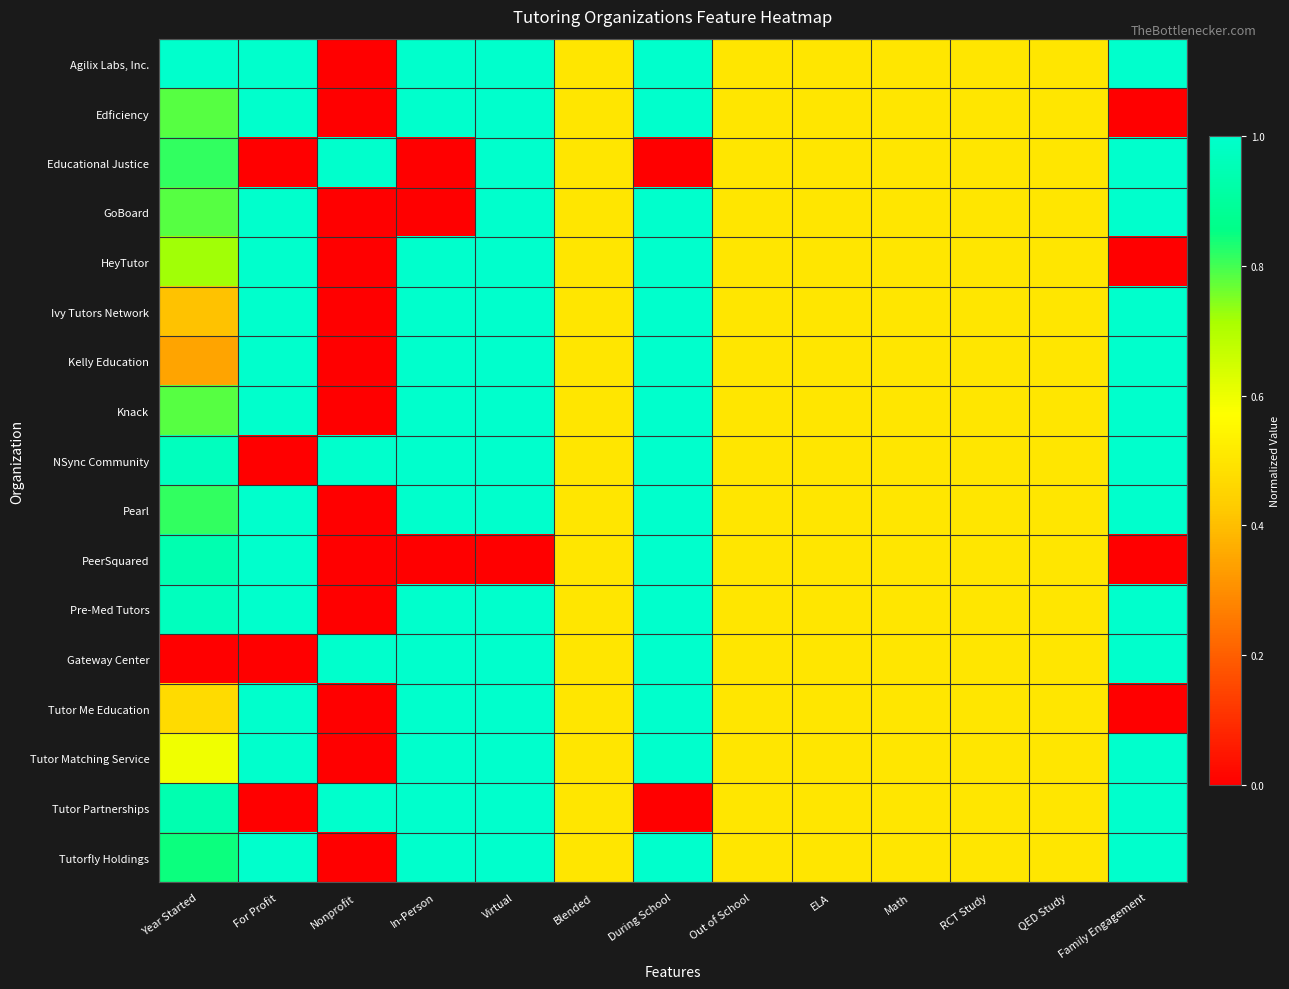

Reading left to right, list all the values displayed in this chart.

Agilix Labs, Inc.: Year Started=1.0	For Profit=1.0	Nonprofit=0.0	In-Person=1.0	Virtual=1.0	Blended=0.5	During School=1.0	Out of School=0.5	ELA=0.5	Math=0.5	RCT Study=0.5	QED Study=0.5	Family Engagement=1.0
Edficiency: Year Started=0.8	For Profit=1.0	Nonprofit=0.0	In-Person=1.0	Virtual=1.0	Blended=0.5	During School=1.0	Out of School=0.5	ELA=0.5	Math=0.5	RCT Study=0.5	QED Study=0.5	Family Engagement=0.0
Educational Justice: Year Started=0.8	For Profit=0.0	Nonprofit=1.0	In-Person=0.0	Virtual=1.0	Blended=0.5	During School=0.0	Out of School=0.5	ELA=0.5	Math=0.5	RCT Study=0.5	QED Study=0.5	Family Engagement=1.0
GoBoard: Year Started=0.8	For Profit=1.0	Nonprofit=0.0	In-Person=0.0	Virtual=1.0	Blended=0.5	During School=1.0	Out of School=0.5	ELA=0.5	Math=0.5	RCT Study=0.5	QED Study=0.5	Family Engagement=1.0
HeyTutor: Year Started=0.7	For Profit=1.0	Nonprofit=0.0	In-Person=1.0	Virtual=1.0	Blended=0.5	During School=1.0	Out of School=0.5	ELA=0.5	Math=0.5	RCT Study=0.5	QED Study=0.5	Family Engagement=0.0
Ivy Tutors Network: Year Started=0.4	For Profit=1.0	Nonprofit=0.0	In-Person=1.0	Virtual=1.0	Blended=0.5	During School=1.0	Out of School=0.5	ELA=0.5	Math=0.5	RCT Study=0.5	QED Study=0.5	Family Engagement=1.0
Kelly Education: Year Started=0.3	For Profit=1.0	Nonprofit=0.0	In-Person=1.0	Virtual=1.0	Blended=0.5	During School=1.0	Out of School=0.5	ELA=0.5	Math=0.5	RCT Study=0.5	QED Study=0.5	Family Engagement=1.0
Knack: Year Started=0.8	For Profit=1.0	Nonprofit=0.0	In-Person=1.0	Virtual=1.0	Blended=0.5	During School=1.0	Out of School=0.5	ELA=0.5	Math=0.5	RCT Study=0.5	QED Study=0.5	Family Engagement=1.0
NSync Community: Year Started=1.0	For Profit=0.0	Nonprofit=1.0	In-Person=1.0	Virtual=1.0	Blended=0.5	During School=1.0	Out of School=0.5	ELA=0.5	Math=0.5	RCT Study=0.5	QED Study=0.5	Family Engagement=1.0
Pearl: Year Started=0.8	For Profit=1.0	Nonprofit=0.0	In-Person=1.0	Virtual=1.0	Blended=0.5	During School=1.0	Out of School=0.5	ELA=0.5	Math=0.5	RCT Study=0.5	QED Study=0.5	Family Engagement=1.0
PeerSquared: Year Started=0.9	For Profit=1.0	Nonprofit=0.0	In-Person=0.0	Virtual=0.0	Blended=0.5	During School=1.0	Out of School=0.5	ELA=0.5	Math=0.5	RCT Study=0.5	QED Study=0.5	Family Engagement=0.0
Pre-Med Tutors: Year Started=1.0	For Profit=1.0	Nonprofit=0.0	In-Person=1.0	Virtual=1.0	Blended=0.5	During School=1.0	Out of School=0.5	ELA=0.5	Math=0.5	RCT Study=0.5	QED Study=0.5	Family Engagement=1.0
Gateway Center: Year Started=0.0	For Profit=0.0	Nonprofit=1.0	In-Person=1.0	Virtual=1.0	Blended=0.5	During School=1.0	Out of School=0.5	ELA=0.5	Math=0.5	RCT Study=0.5	QED Study=0.5	Family Engagement=1.0
Tutor Me Education: Year Started=0.5	For Profit=1.0	Nonprofit=0.0	In-Person=1.0	Virtual=1.0	Blended=0.5	During School=1.0	Out of School=0.5	ELA=0.5	Math=0.5	RCT Study=0.5	QED Study=0.5	Family Engagement=0.0
Tutor Matching Service: Year Started=0.6	For Profit=1.0	Nonprofit=0.0	In-Person=1.0	Virtual=1.0	Blended=0.5	During School=1.0	Out of School=0.5	ELA=0.5	Math=0.5	RCT Study=0.5	QED Study=0.5	Family Engagement=1.0
Tutor Partnerships: Year Started=0.9	For Profit=0.0	Nonprofit=1.0	In-Person=1.0	Virtual=1.0	Blended=0.5	During School=0.0	Out of School=0.5	ELA=0.5	Math=0.5	RCT Study=0.5	QED Study=0.5	Family Engagement=1.0
Tutorfly Holdings: Year Started=0.8	For Profit=1.0	Nonprofit=0.0	In-Person=1.0	Virtual=1.0	Blended=0.5	During School=1.0	Out of School=0.5	ELA=0.5	Math=0.5	RCT Study=0.5	QED Study=0.5	Family Engagement=1.0